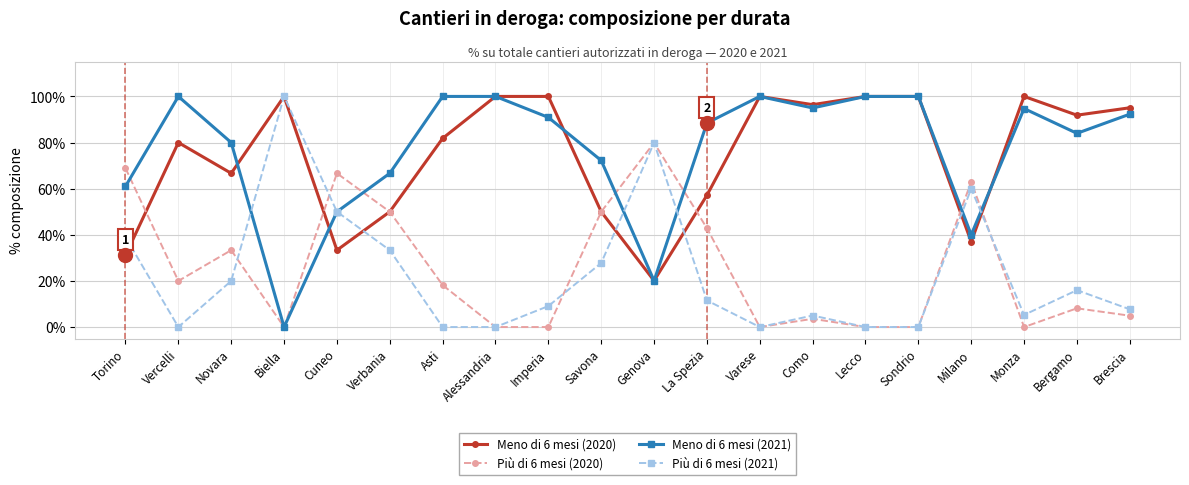

Where is the first local minimum for Meno di 6 mesi (2021)?

Biella